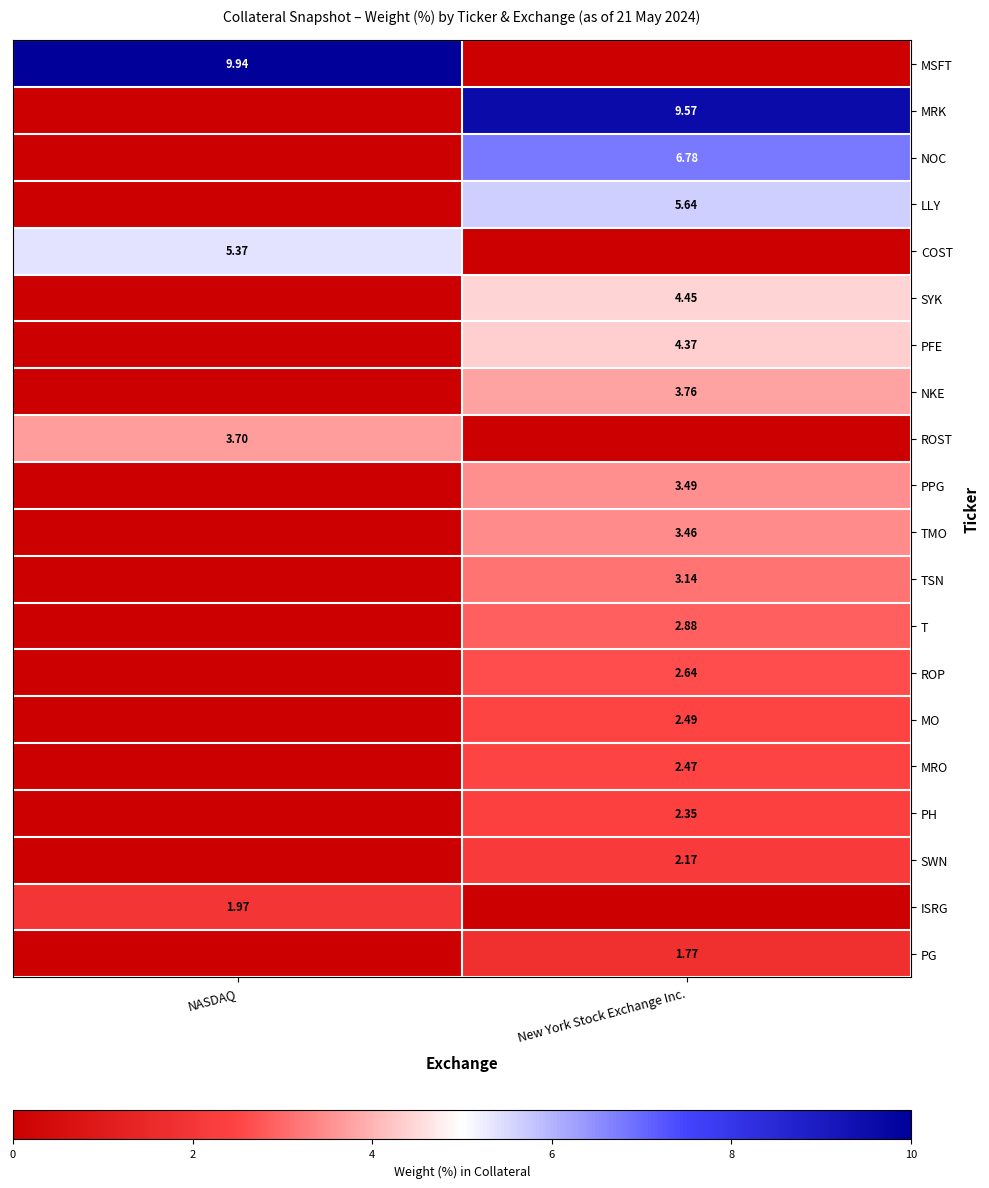

Which series has the largest range (max minus min)?

MSFT